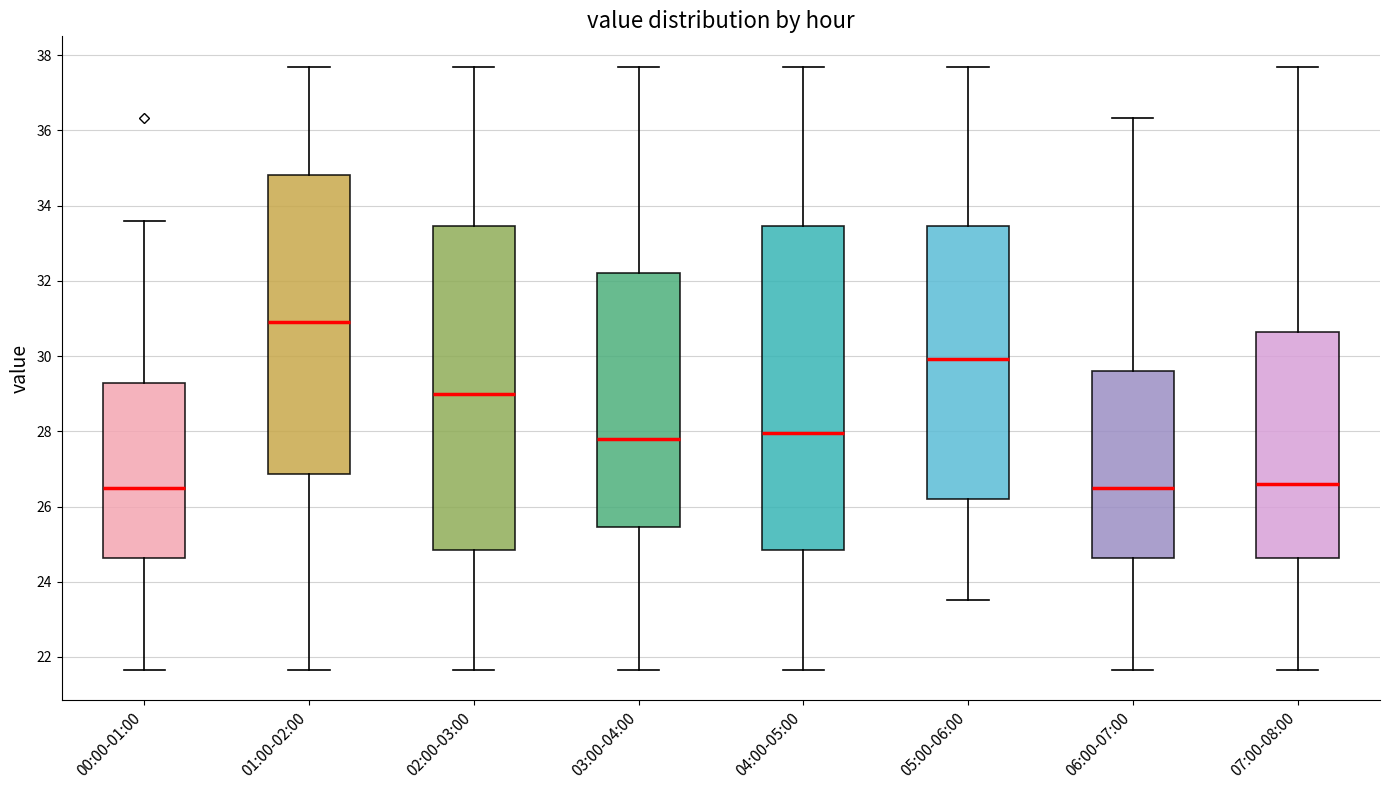

Reading left to right, read every box against the y-axis: the position of its median line, the range the box covers, and the ends of its whiskers. The values are not printed on the chart, so give them approximately, as read against the axis.

00:00-01:00: median 26.4, box 24.6 to 29.2, whiskers 21.6 to 33.6
01:00-02:00: median 31.0, box 26.8 to 34.8, whiskers 21.6 to 37.8
02:00-03:00: median 29.0, box 24.8 to 33.4, whiskers 21.6 to 37.8
03:00-04:00: median 27.8, box 25.4 to 32.2, whiskers 21.6 to 37.8
04:00-05:00: median 28.0, box 24.8 to 33.4, whiskers 21.6 to 37.8
05:00-06:00: median 30.0, box 26.2 to 33.4, whiskers 23.6 to 37.8
06:00-07:00: median 26.4, box 24.6 to 29.6, whiskers 21.6 to 36.4
07:00-08:00: median 26.6, box 24.6 to 30.6, whiskers 21.6 to 37.8